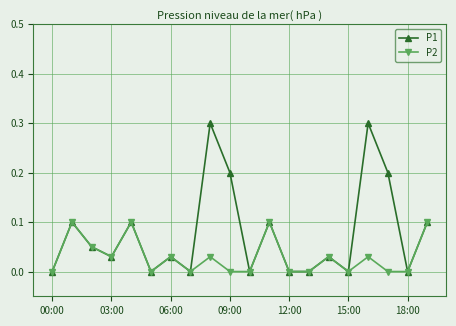

What are all the series names shown in the legend?

P1, P2